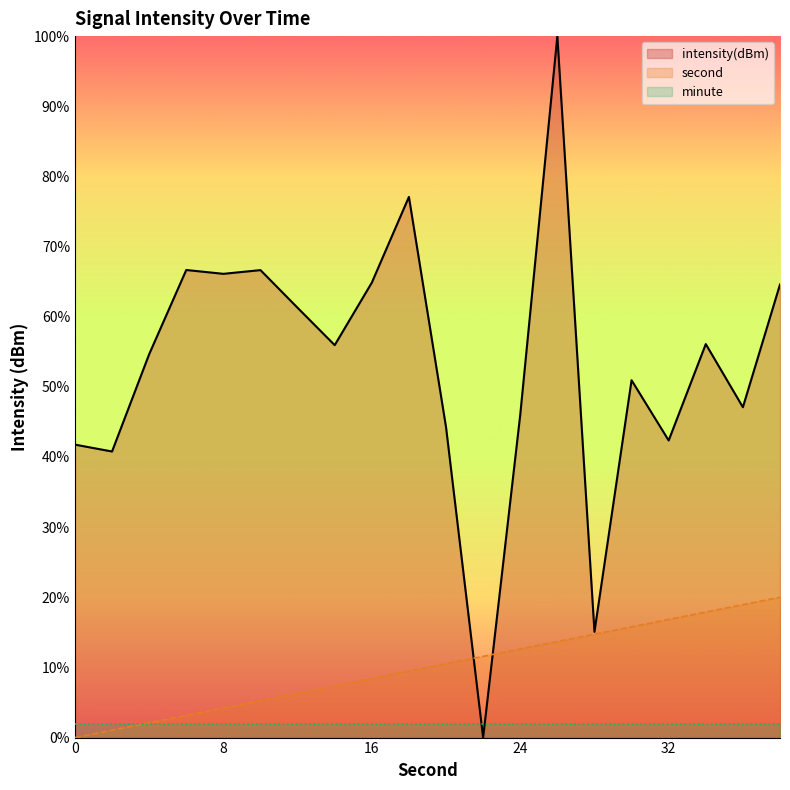

What is the greatest value displayed?

100.0